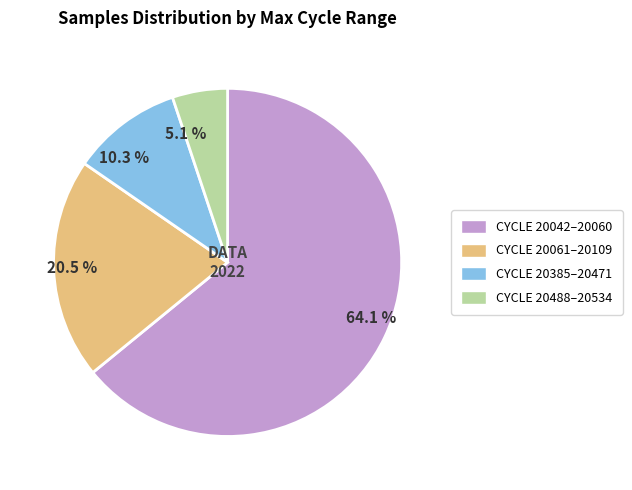

Is there any slice that represents more than half of the pie?

Yes